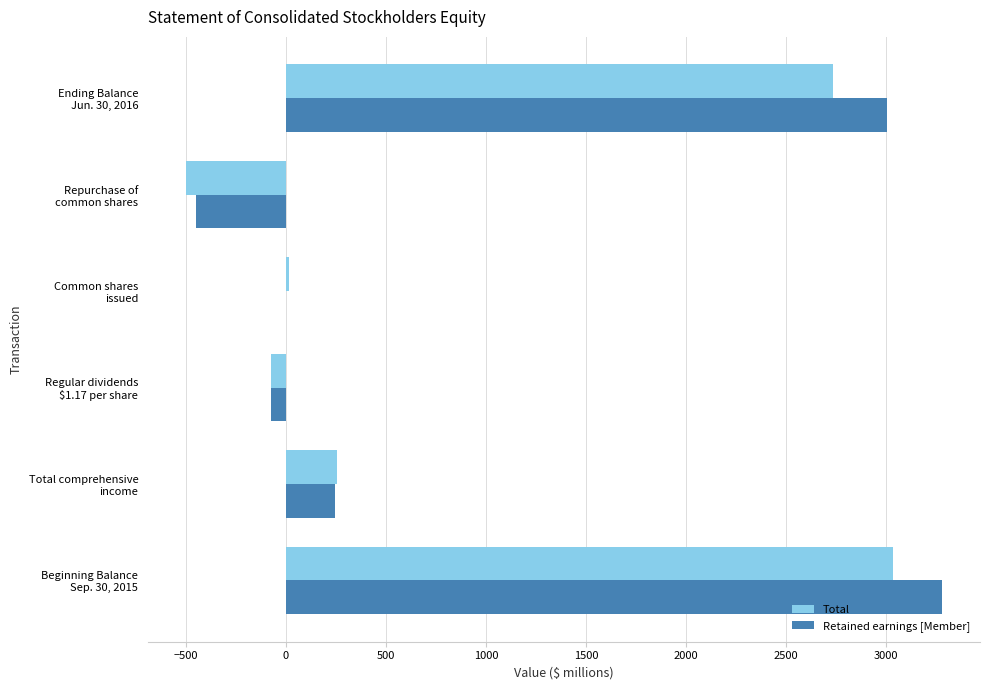

Count the number of data series in this chart.

2